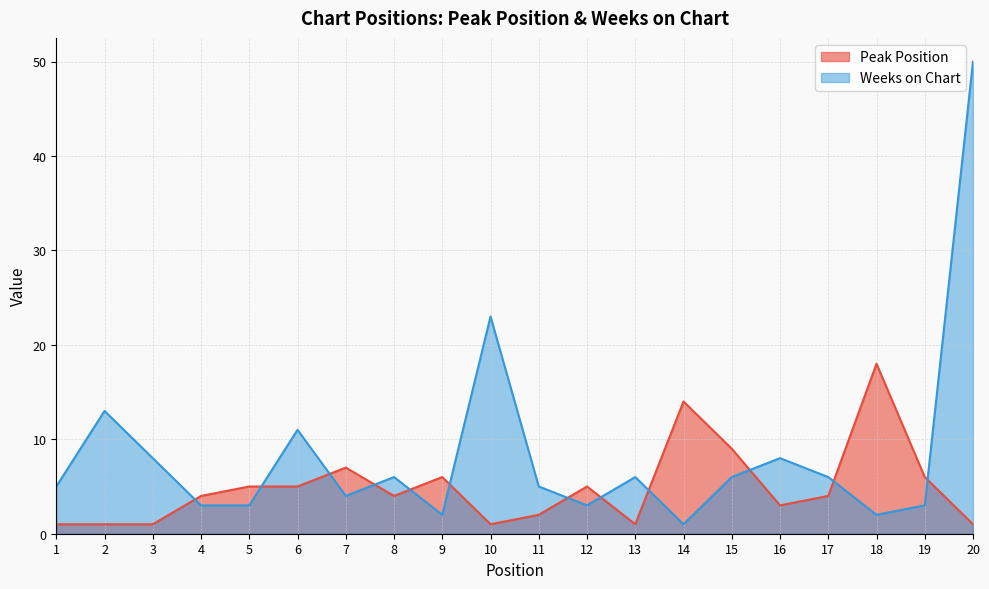

At which category does Weeks on Chart reach its first local valley?

7